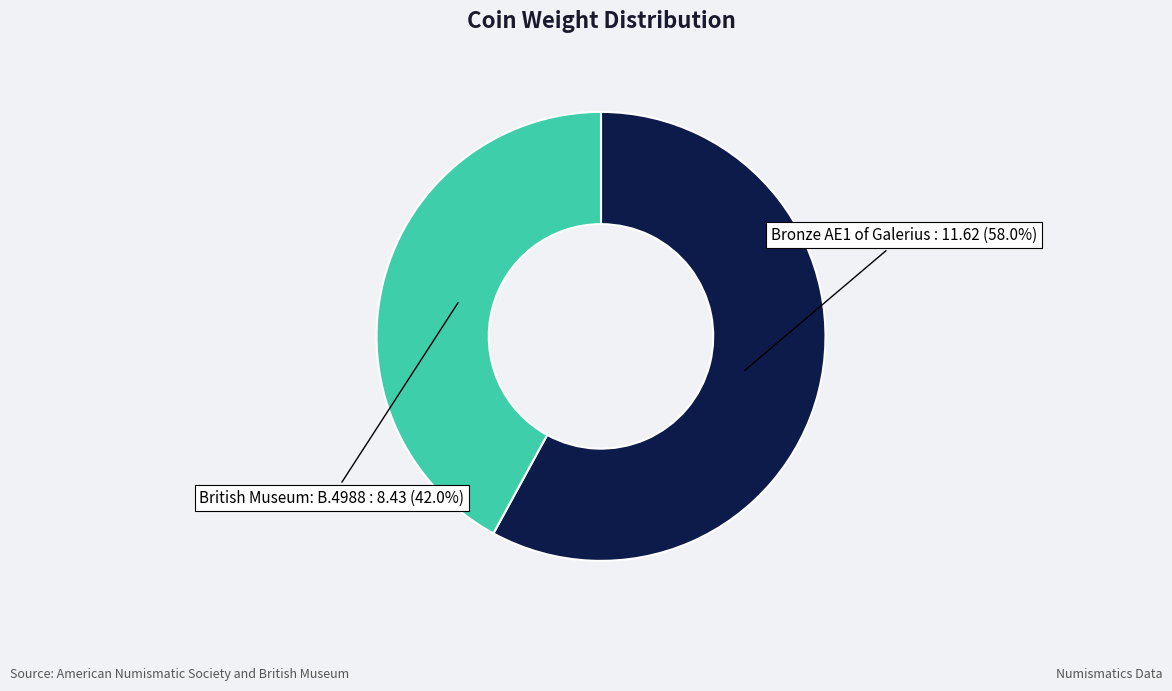

Is there a majority slice in this chart?

Yes